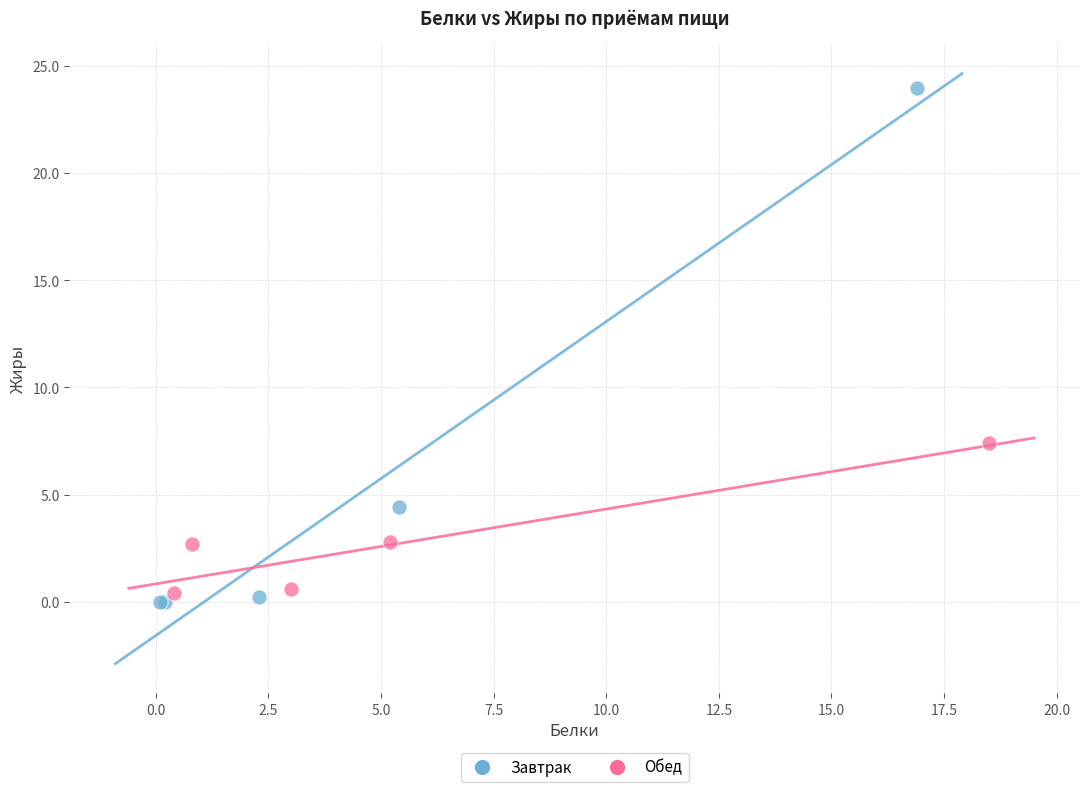

What are all the series names shown in the legend?

Завтрак, Обед